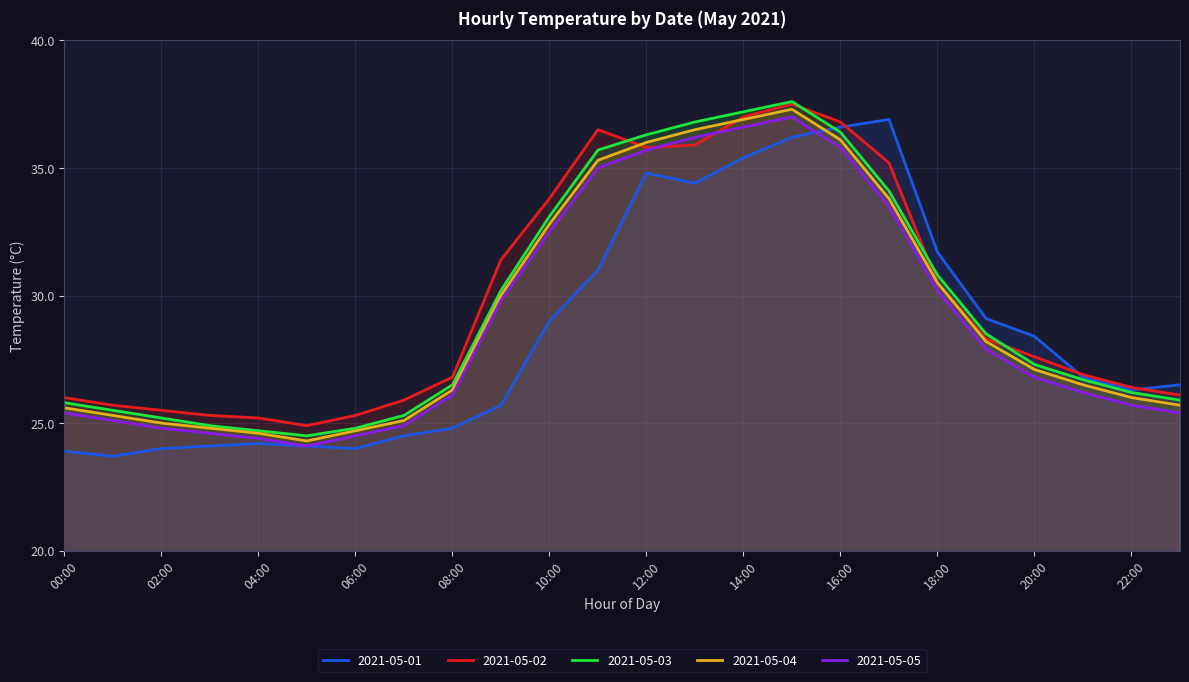

At which category is the sum across all series the highest?

15:00